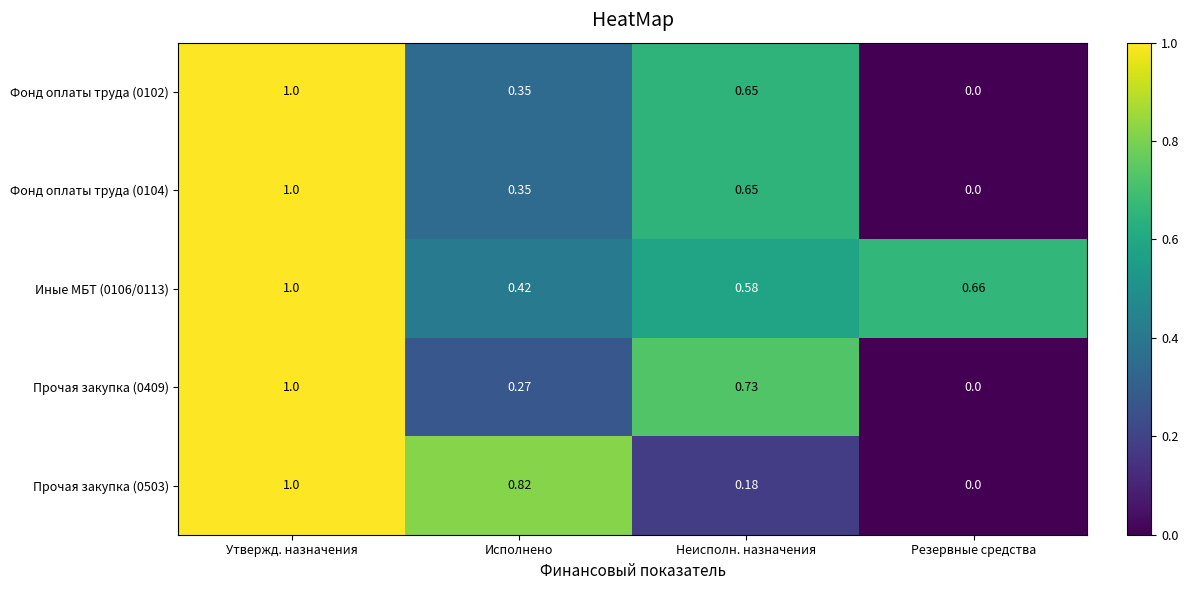

Rank the categories by Фонд оплаты труда (0104) value from highest to lowest.

Утвержд. назначения, Неисполн. назначения, Исполнено, Резервные средства